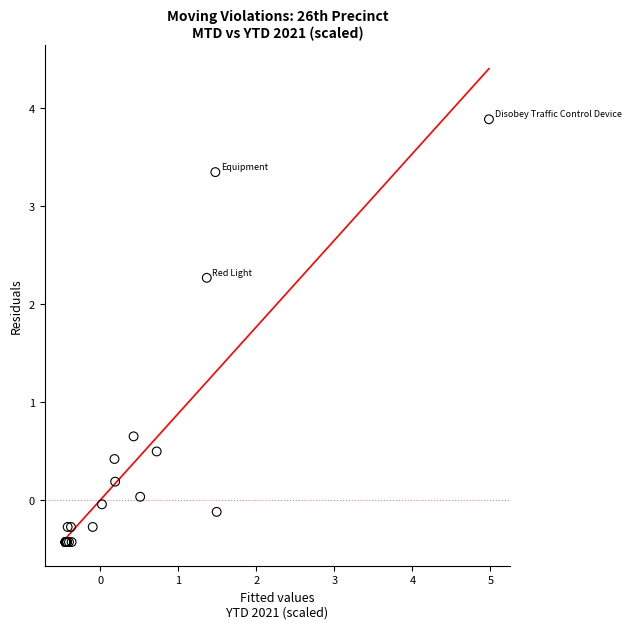

What Y value in the scatter plot is closest to 1?

0.6